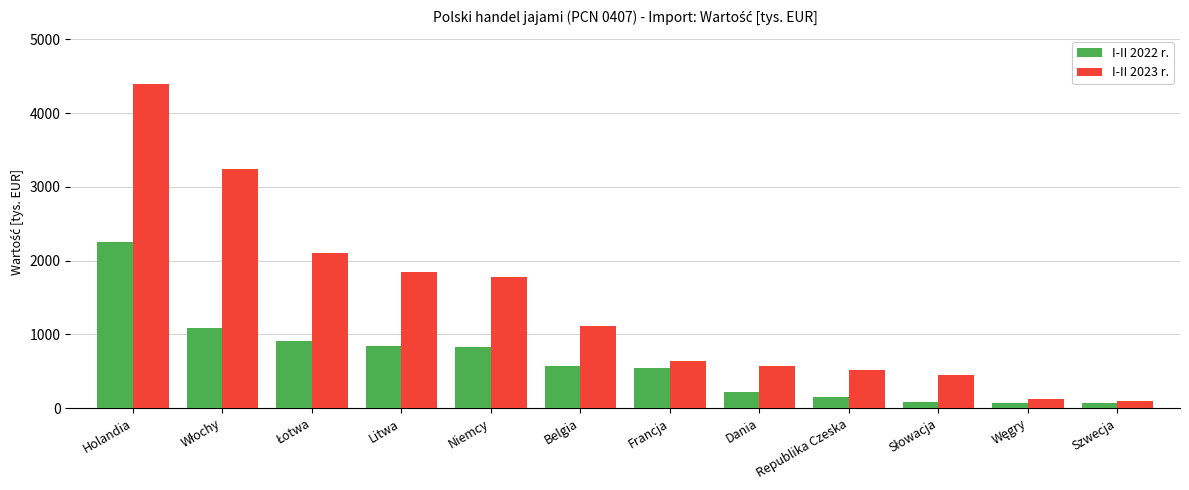

At which category is the sum across all series the highest?

Holandia